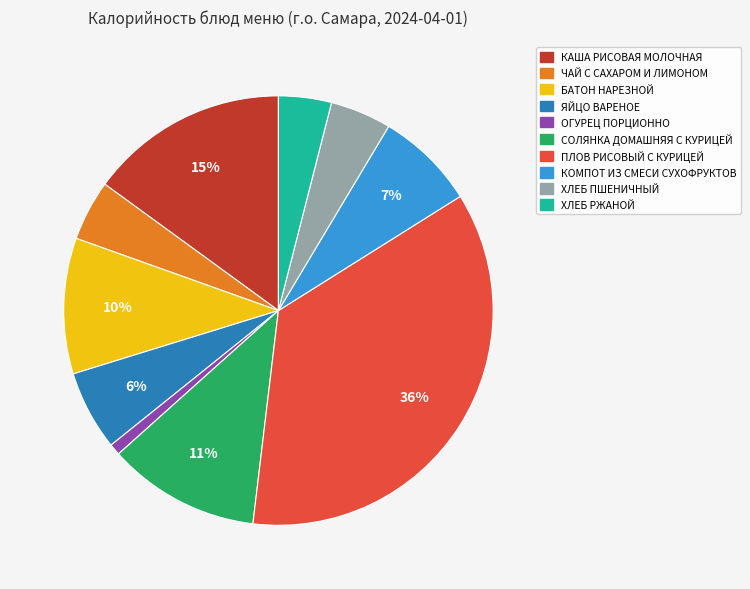

To the nearest percent, what percentage of the pie is ЯЙЦО ВАРЕНОЕ?

6%